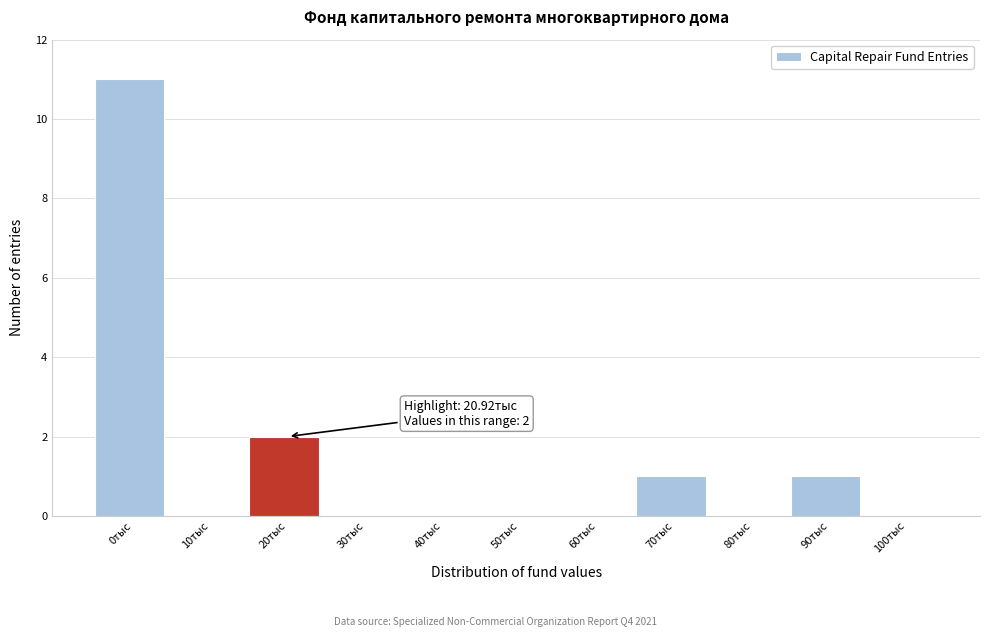

Reading left to right, what are all the values shown in this chart?

0тыс=11	10тыс=0	20тыс=2	30тыс=0	40тыс=0	50тыс=0	60тыс=0	70тыс=1	80тыс=0	90тыс=1	100тыс=0